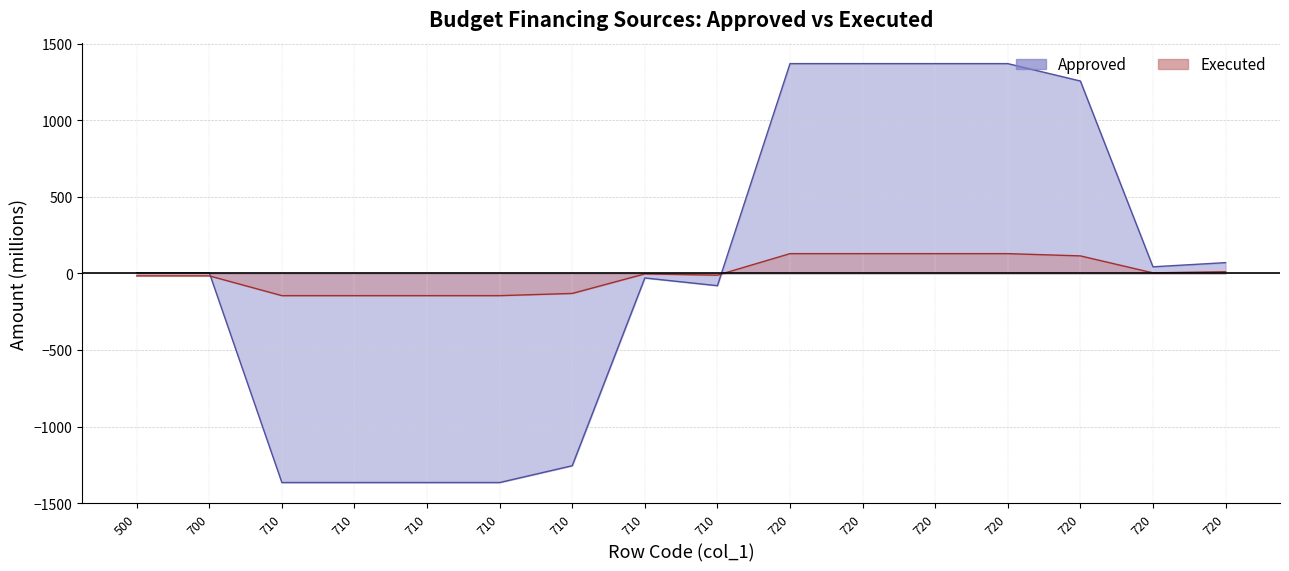

Reading left to right, what are all the values shown in this chart?

Approved: 4.5	4.5	-1365.8	-1365.8	-1365.8	-1365.8	-1256.0	-29.7	-80.1	1370.3	1370.3	1370.3	1370.3	1256.6	43.3	70.4
Executed: -15.9	-15.9	-145.1	-145.1	-145.1	-145.1	-130.7	-3.1	-11.4	129.2	129.2	129.2	129.2	114.5	3.5	11.2